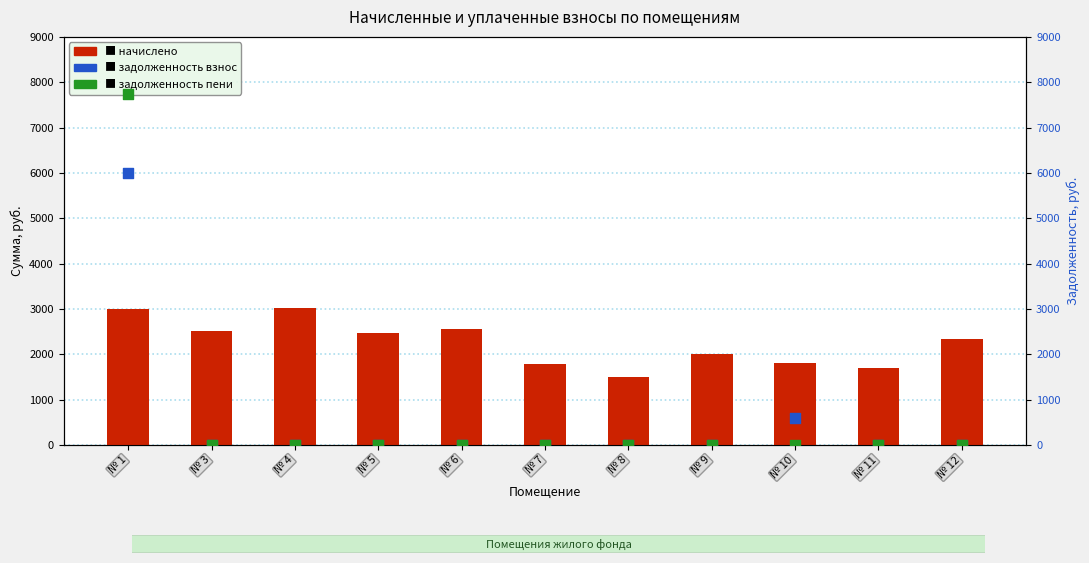

Which series contains the highest Y value?

задолженность пени